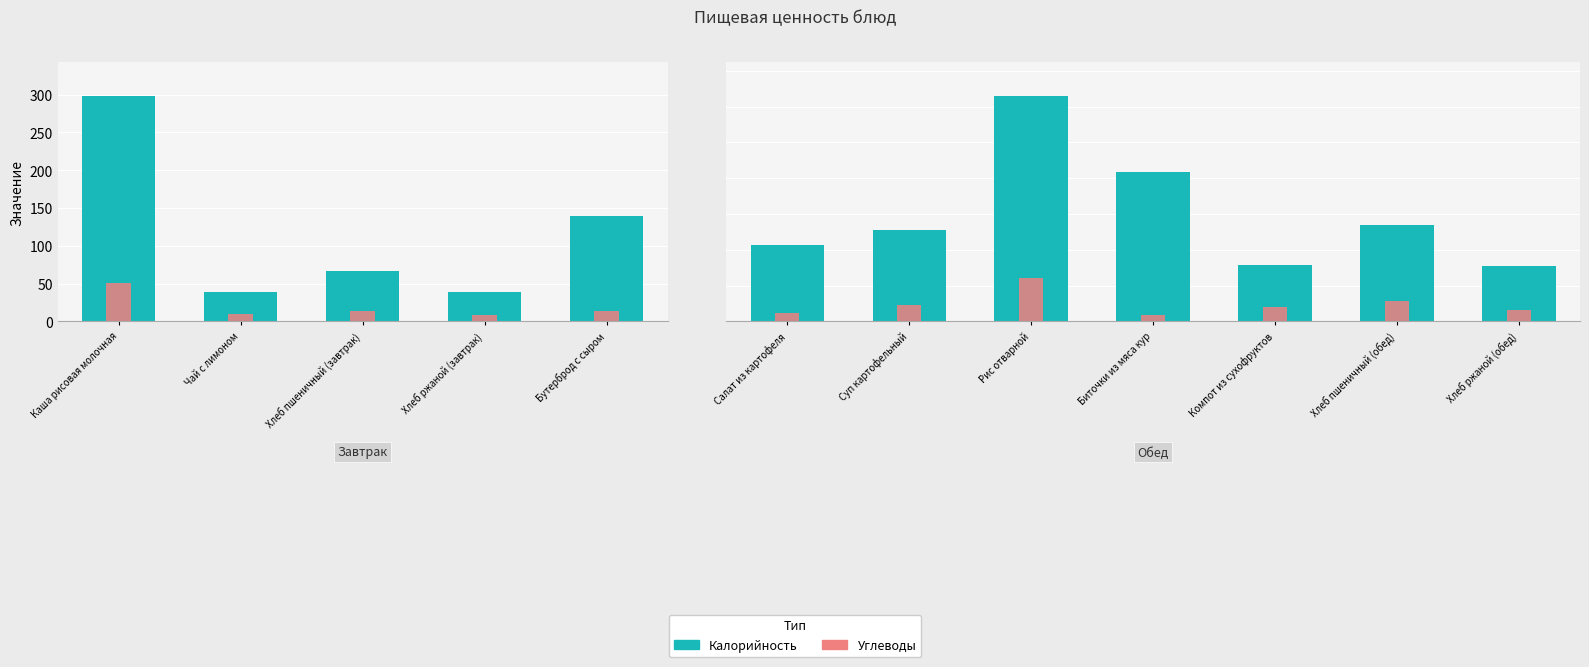

List the series in order of their peak value, lowest first.

Углеводы, Калорийность